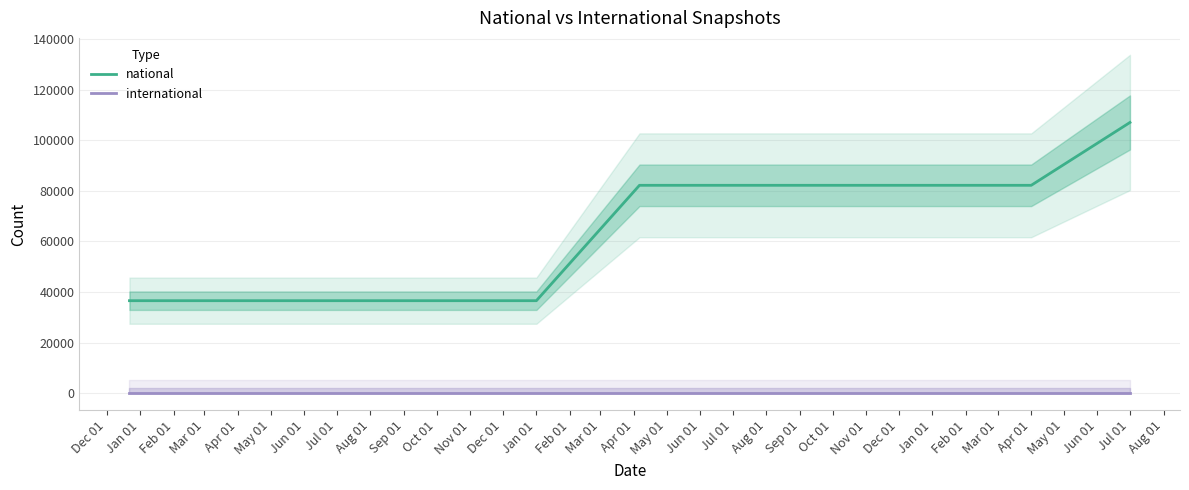

What is the label of the 2nd point from the left?

Jan 01